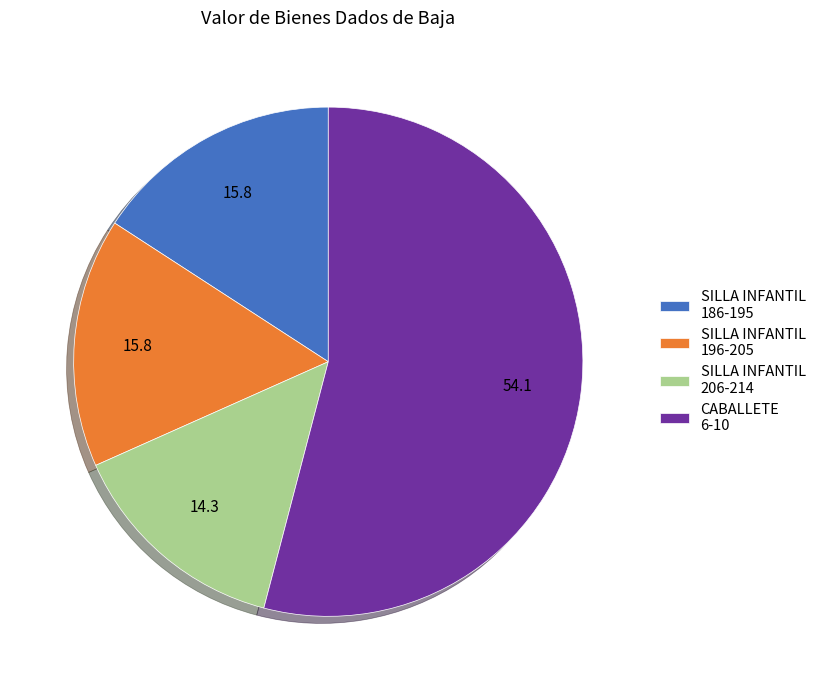

What is the ratio of the value at SILLA INFANTIL 196-205 to the value at SILLA INFANTIL 206-214?

1.1